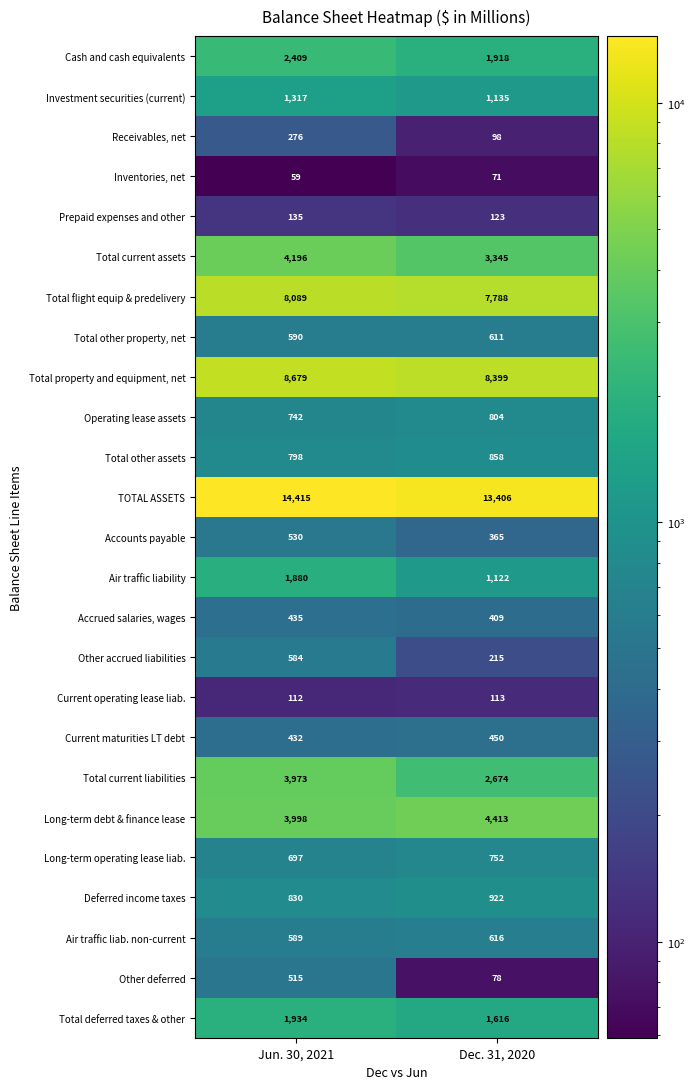

How many data points does each series have?

2